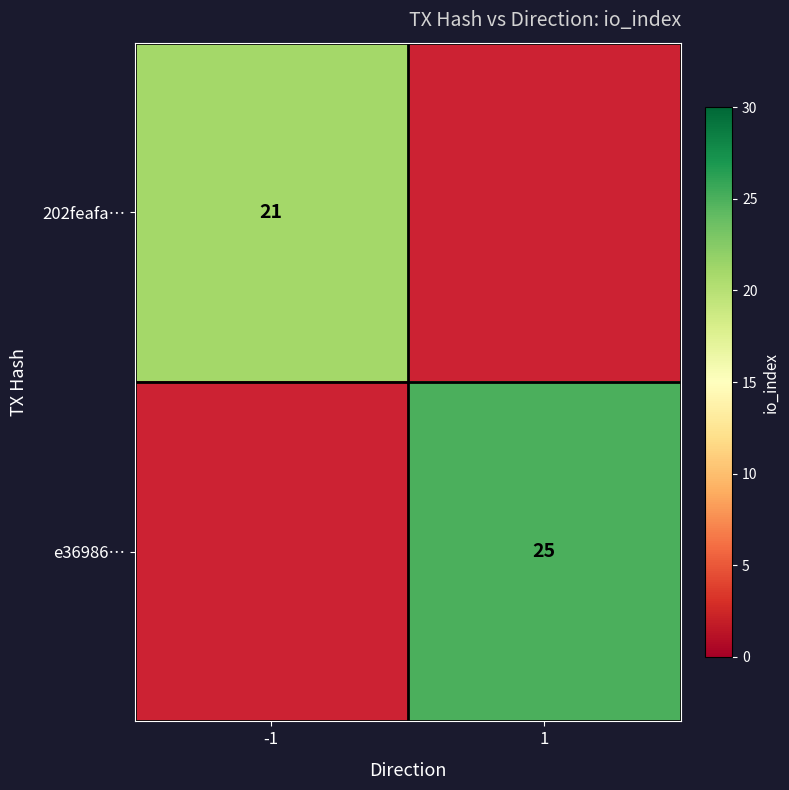

The value of 202feafa… at -1 is 12.6. True or false?

False